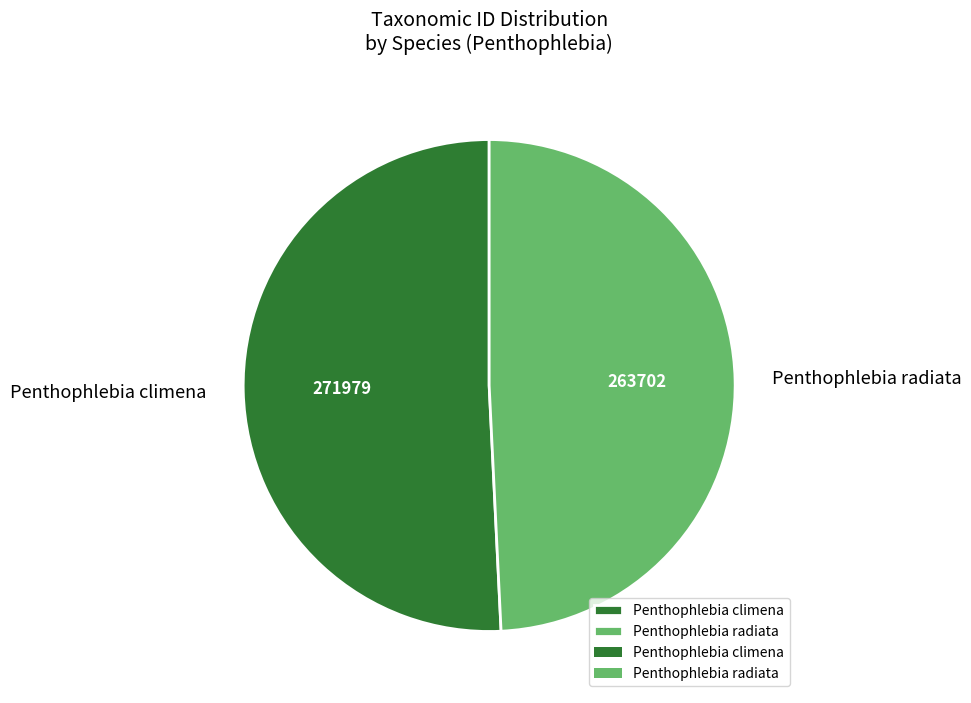

Count the number of slices in the pie.

2